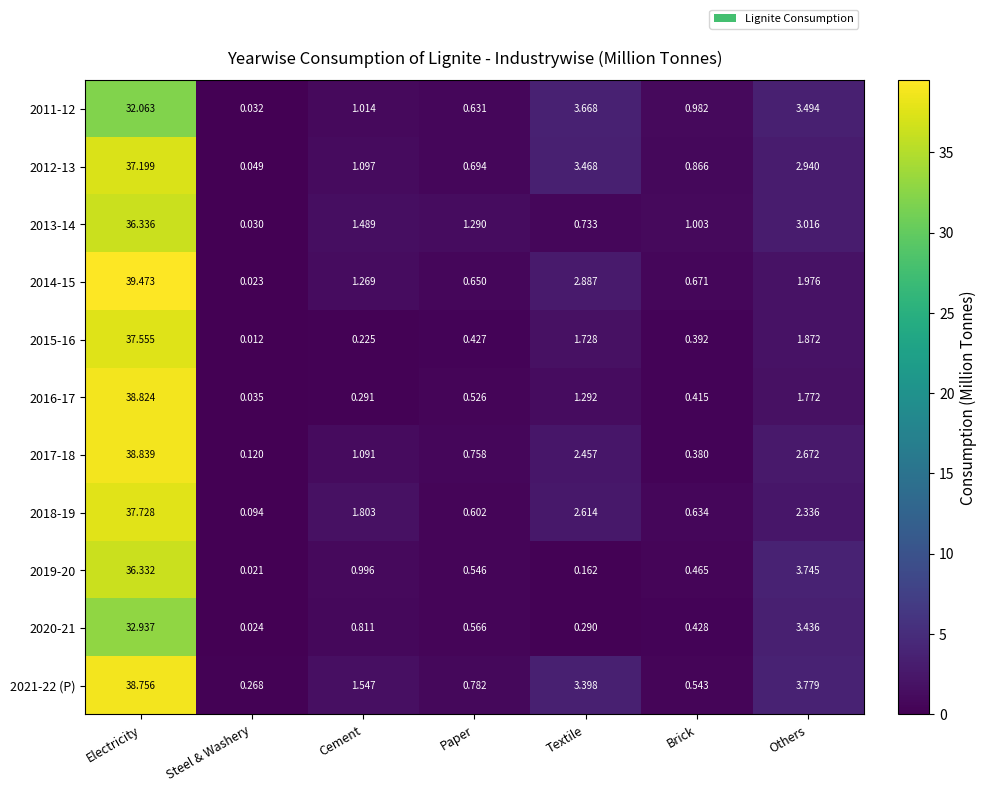

List the labels in order of 2018-19 value, smallest first.

Steel & Washery, Paper, Brick, Cement, Others, Textile, Electricity